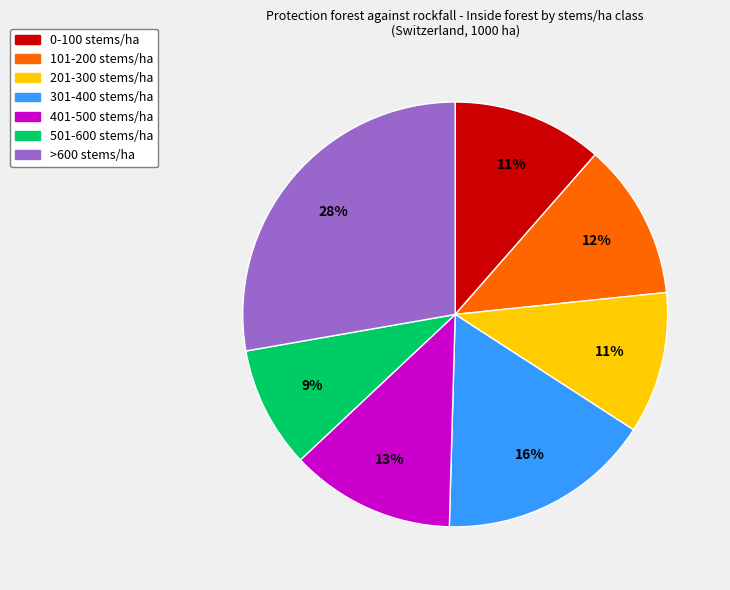

True or false: 201-300 stems/ha accounts for 11% of the total.

True